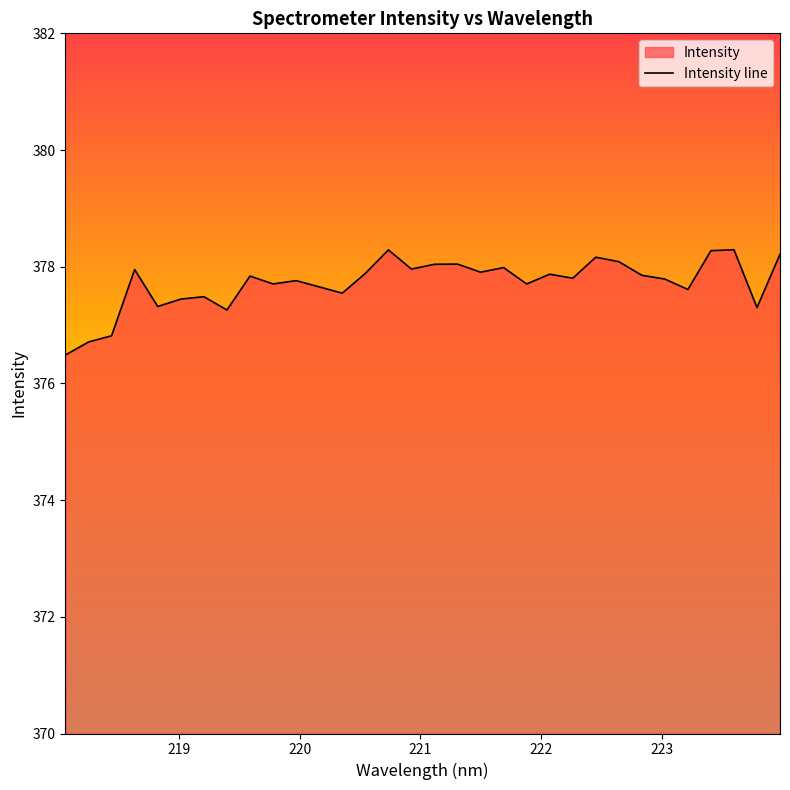

What is the maximum value shown in the chart?

378.3